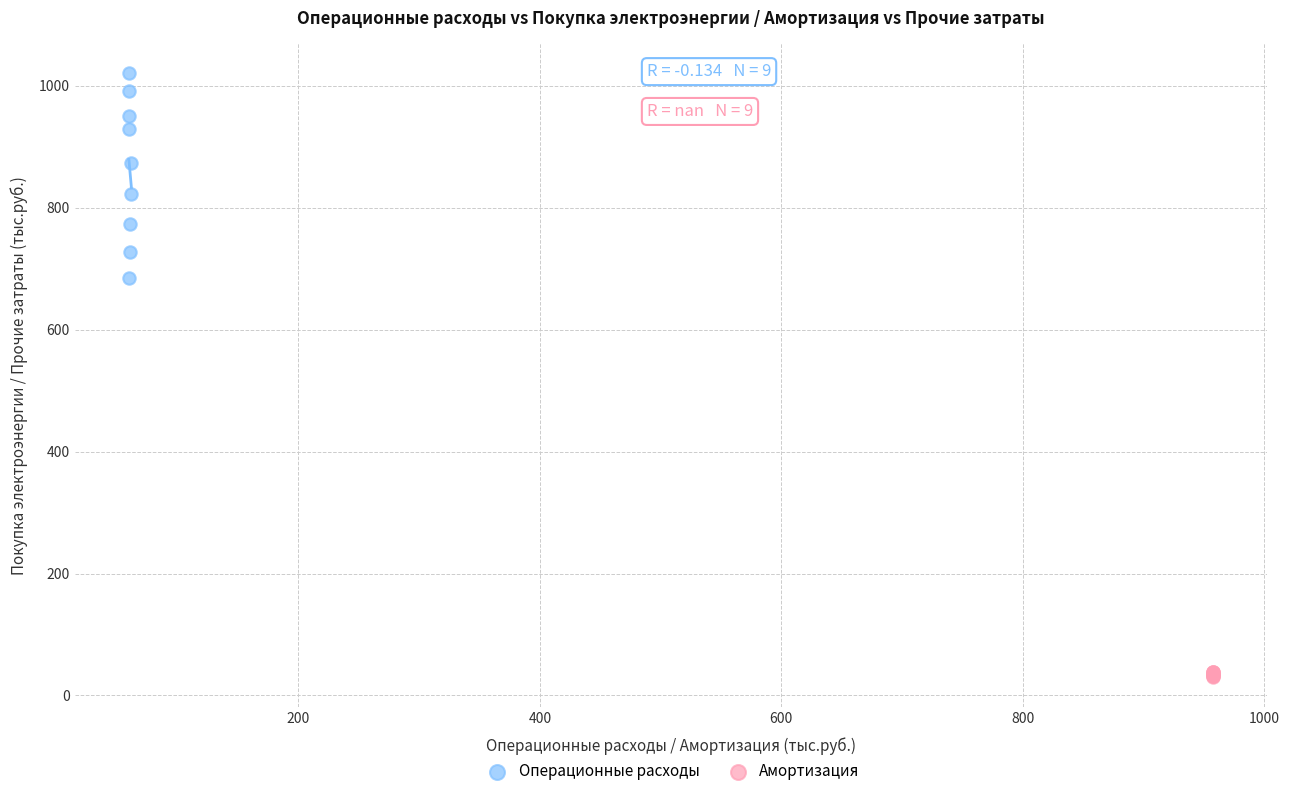

Which series reaches the maximum Y coordinate?

Операционные расходы